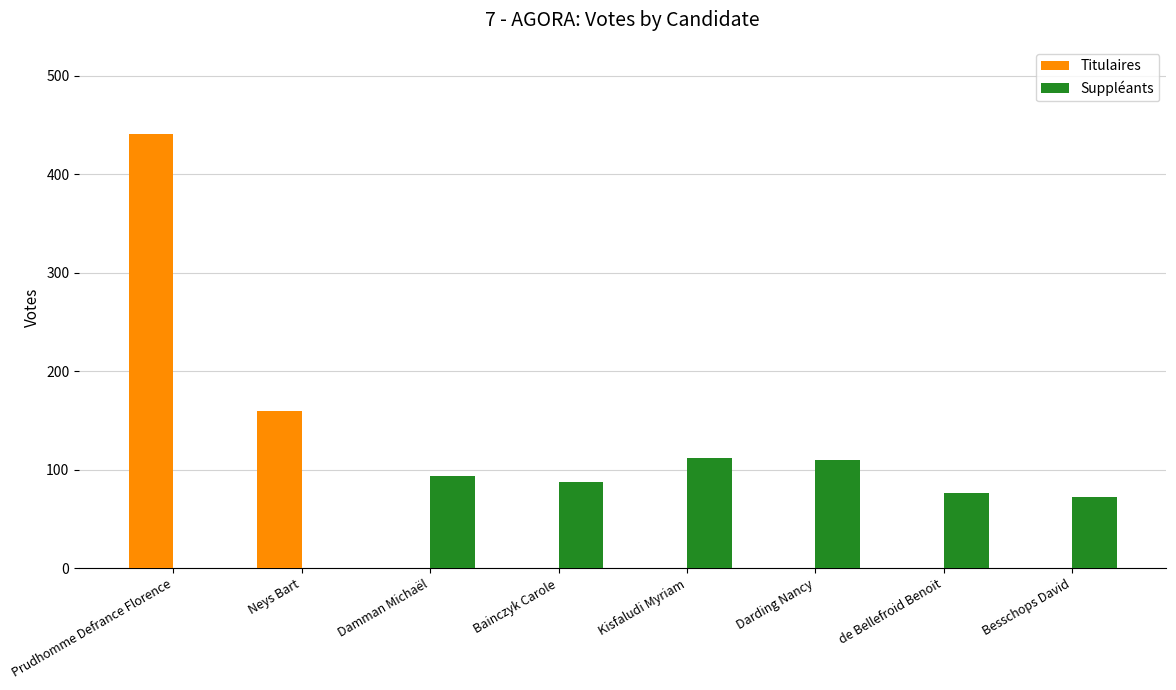

Where does the Suppléants series first go above 88?

Damman Michaël